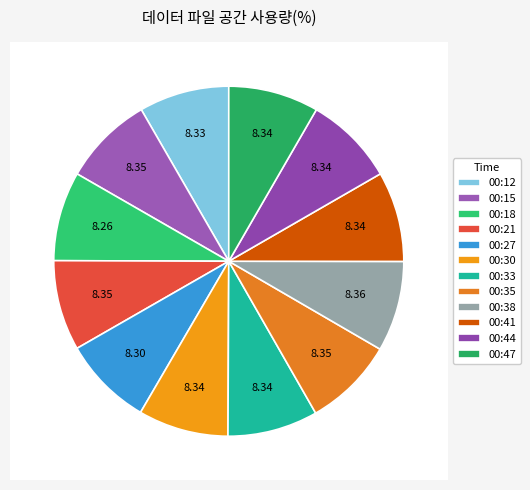

Does 00:12 represent more than half of the total?

No